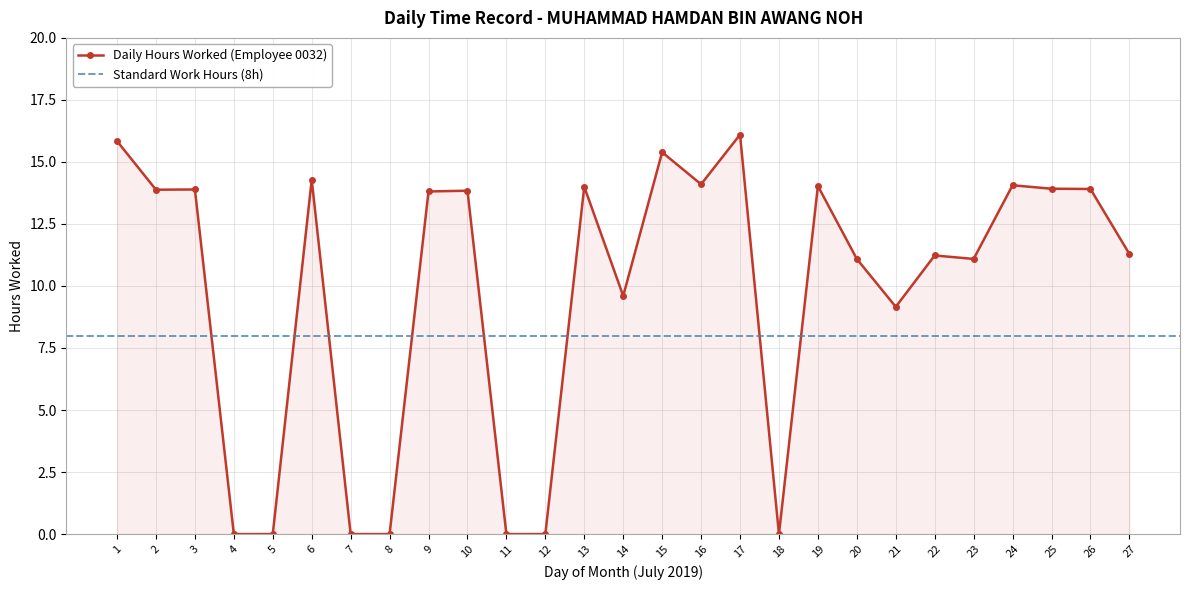

Rank the categories by value from highest to lowest.

17, 1, 15, 6, 16, 24, 19, 13, 25, 26, 3, 2, 10, 9, 27, 22, 20, 23, 14, 21, 4, 5, 7, 8, 11, 12, 18